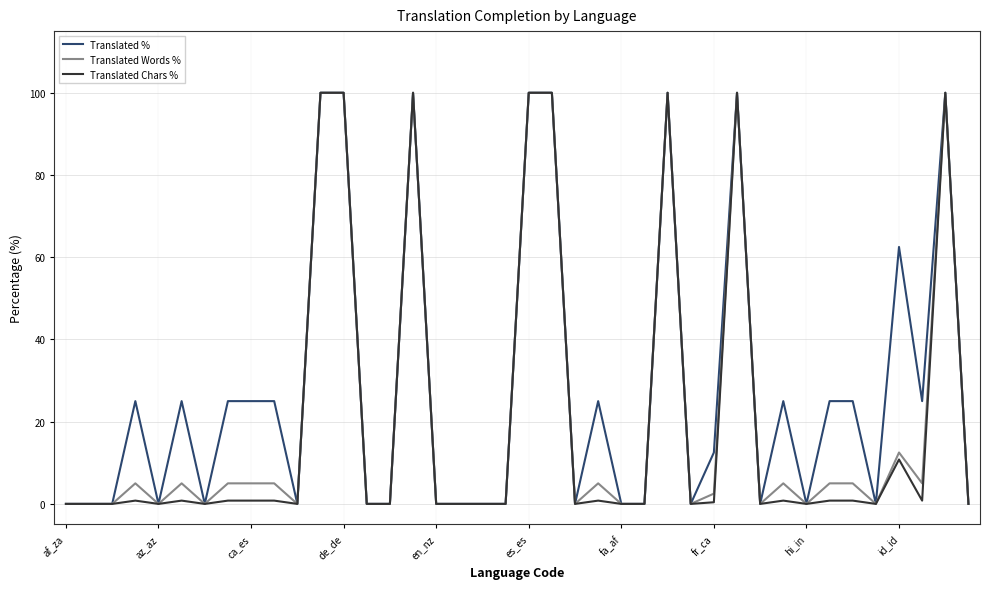

What is the sum of all Translated Chars % values?

819.2